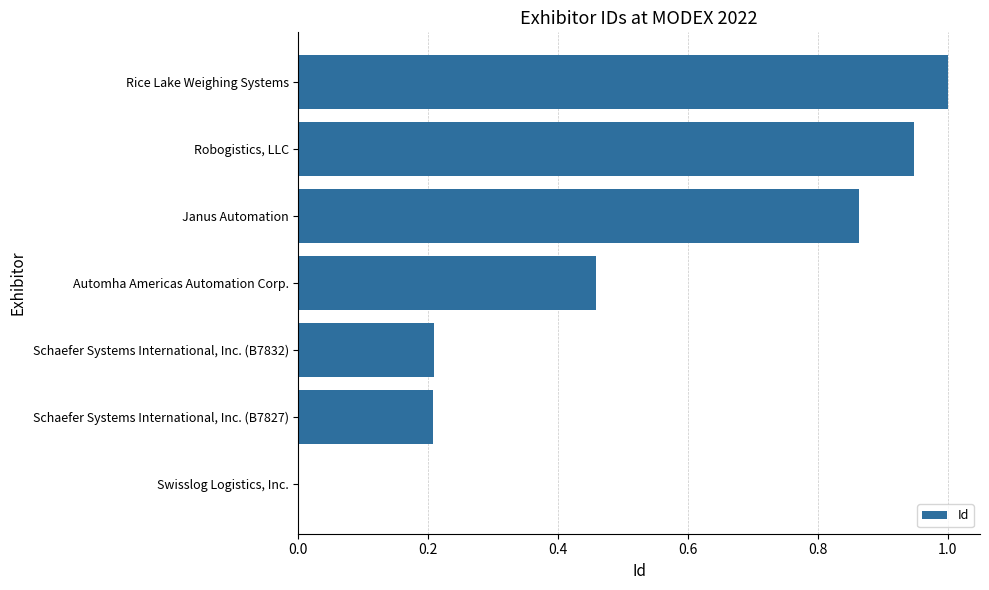

The chart shows a value of 0.1 at Schaefer Systems International, Inc. (B7827). True or false?

False